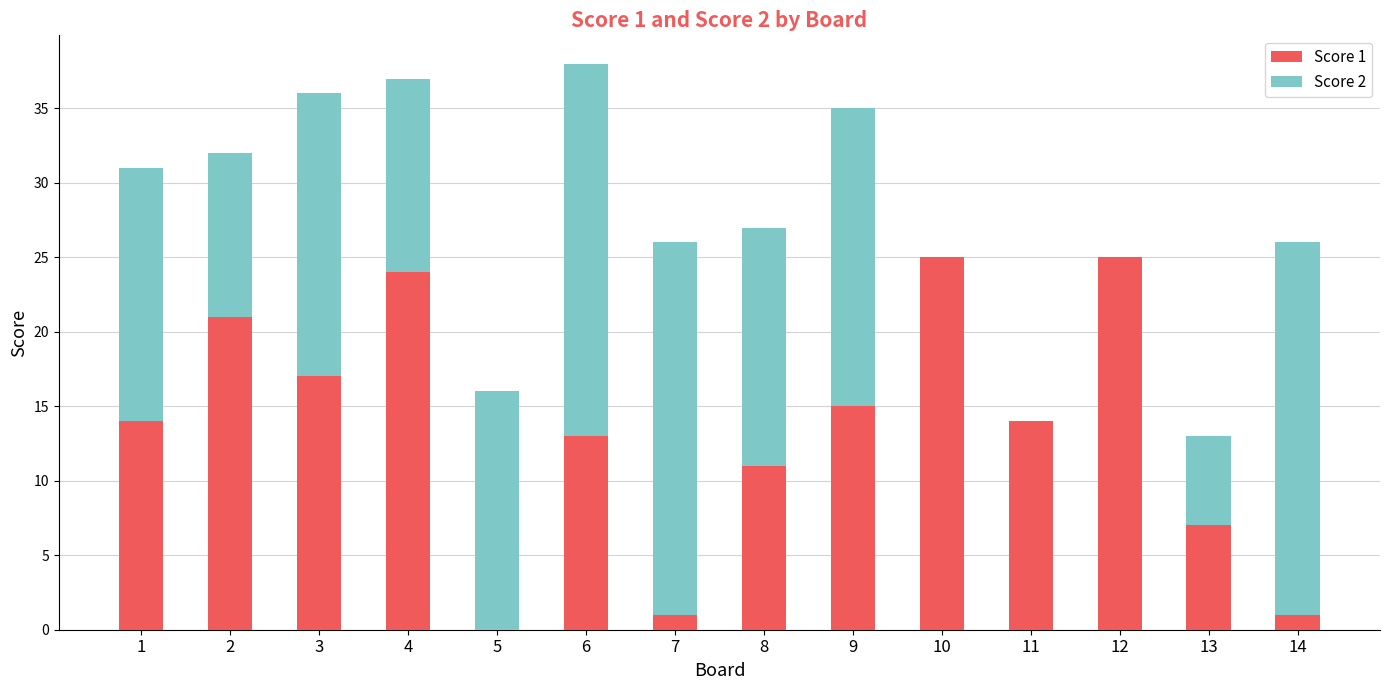

The value of Score 1 at 3 is 17. True or false?

True